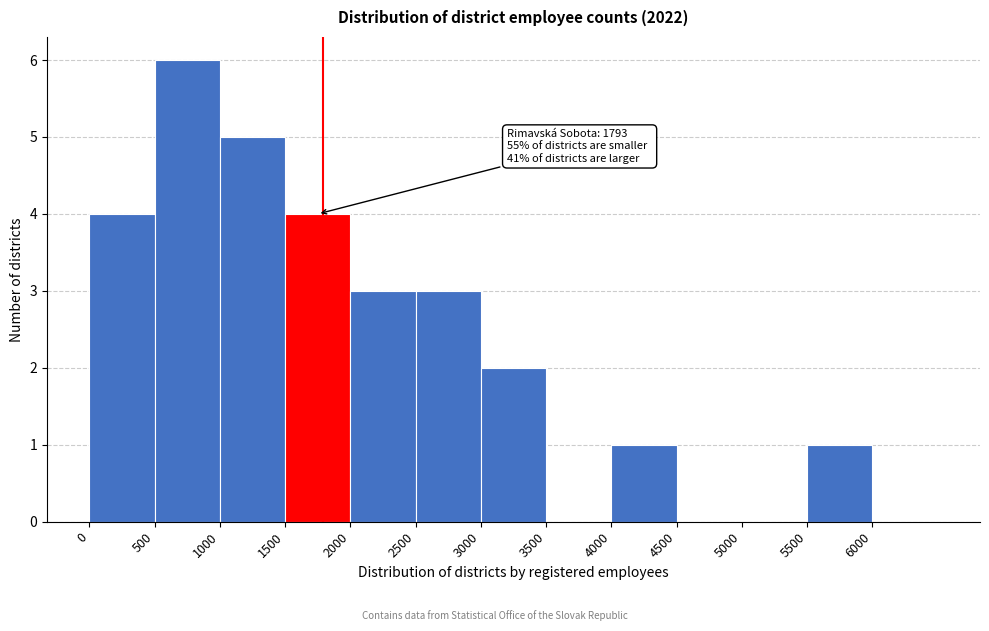

Over which range of the x-axis is the bar tallest?

500 to 1000